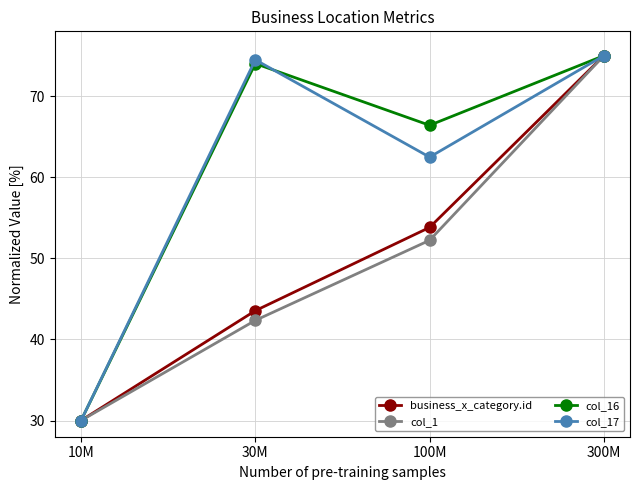

What is the label of the 4th point from the left?

300M